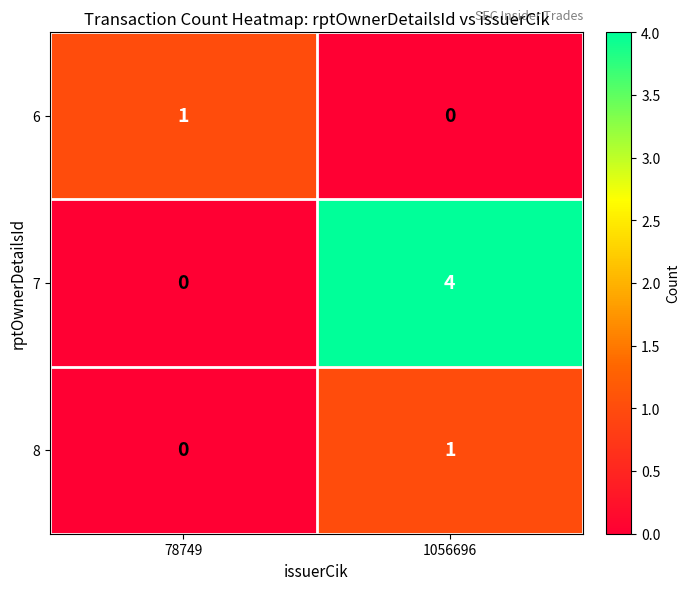

What is the difference between the maximum and minimum values in the 7 series?

4